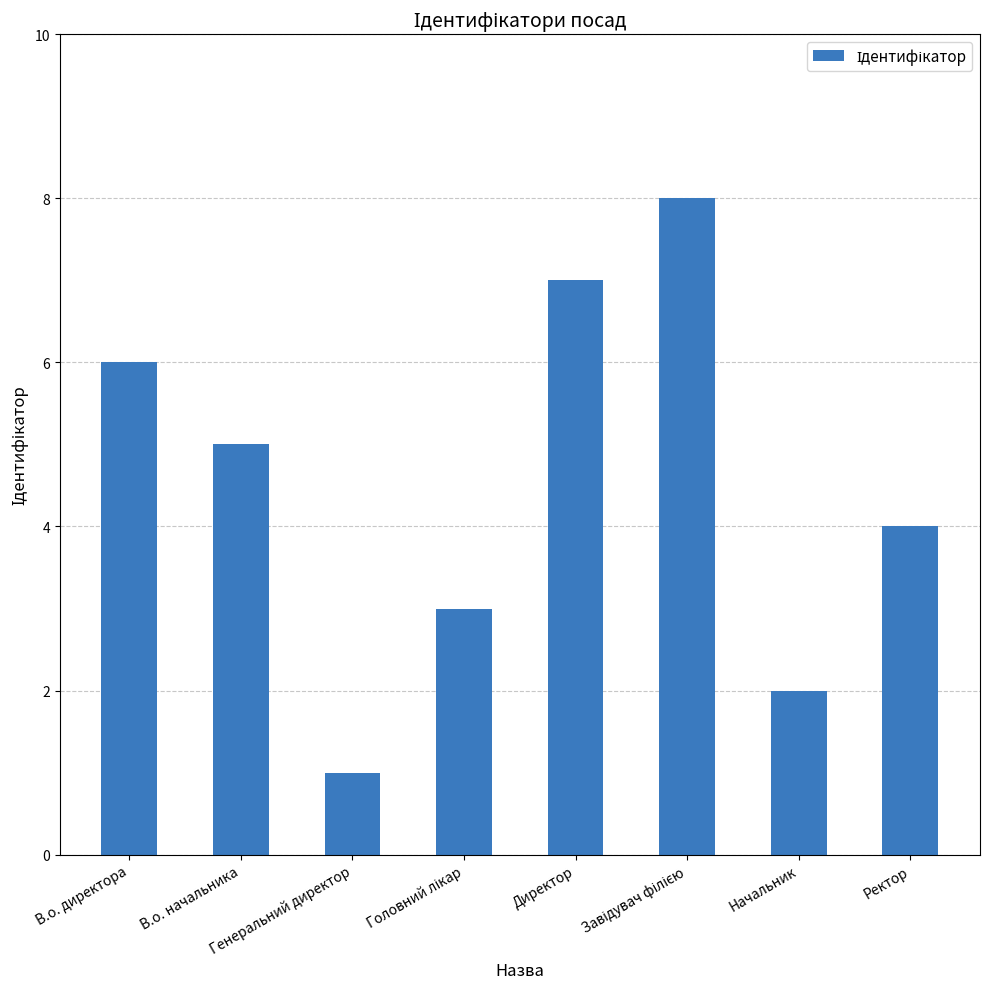

What is the label of the 7th bar from the right?

В.о. начальника